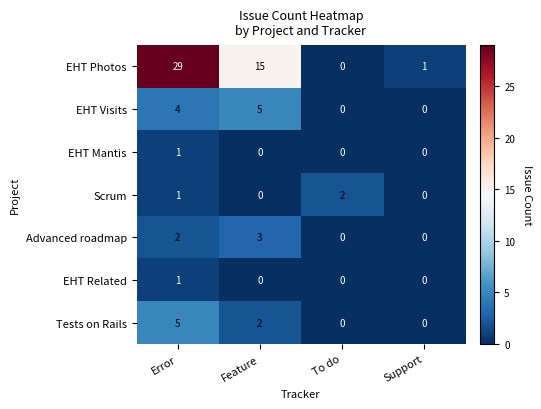

Reading left to right, what are all the values shown in this chart?

EHT Photos: 29	15	0	1
EHT Visits: 4	5	0	0
EHT Mantis: 1	0	0	0
Scrum: 1	0	2	0
Advanced roadmap: 2	3	0	0
EHT Related: 1	0	0	0
Tests on Rails: 5	2	0	0